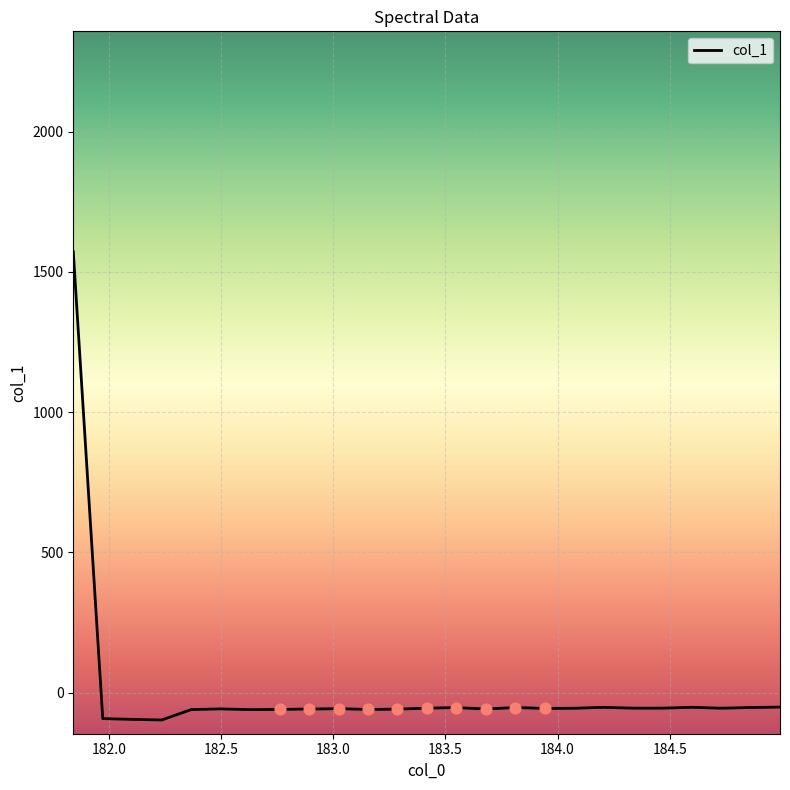

What is the smallest value displayed?

-98.0